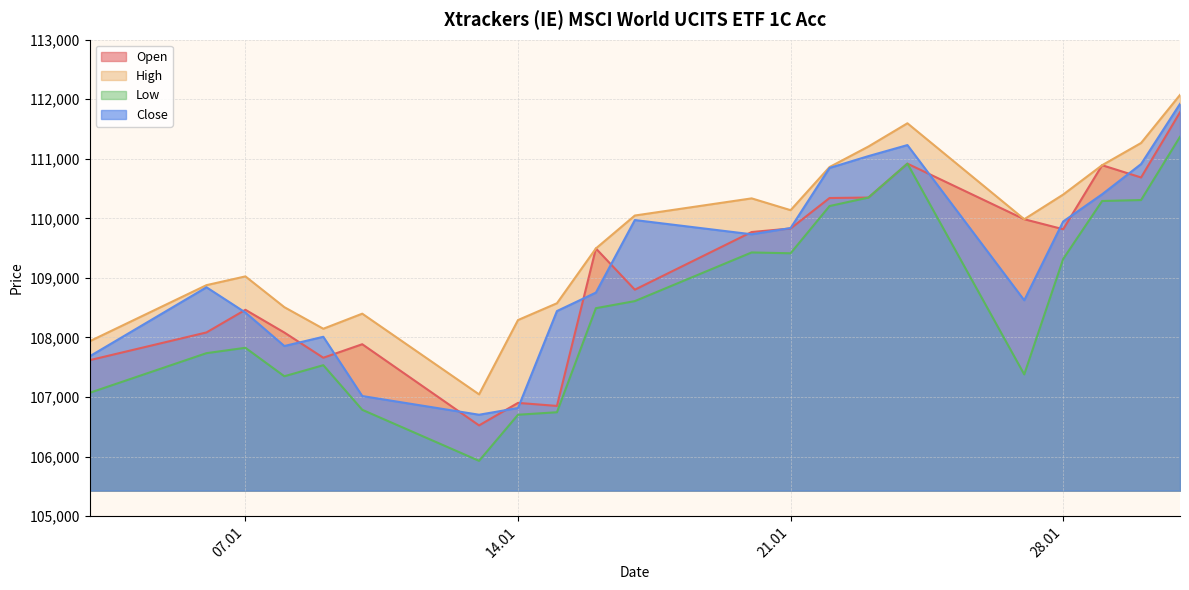

Where does the High series first go above 109986?

17.01.2025